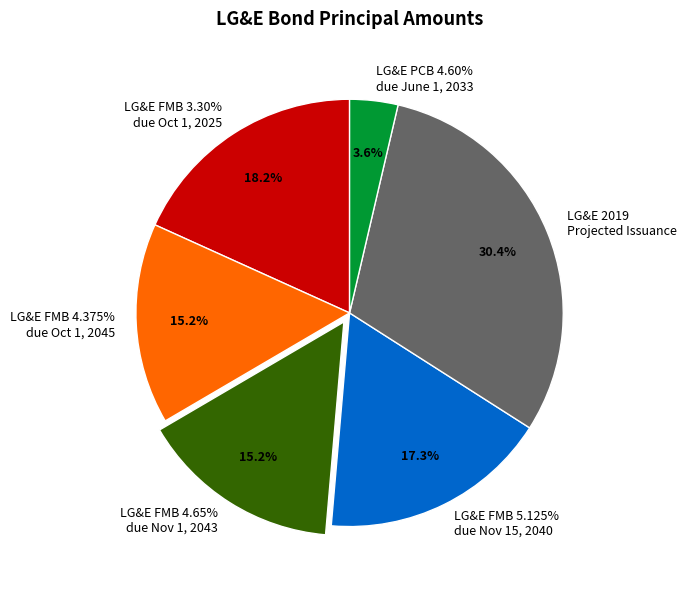

To the nearest percent, what is the difference between the largest and smallest slice percentages?

27%